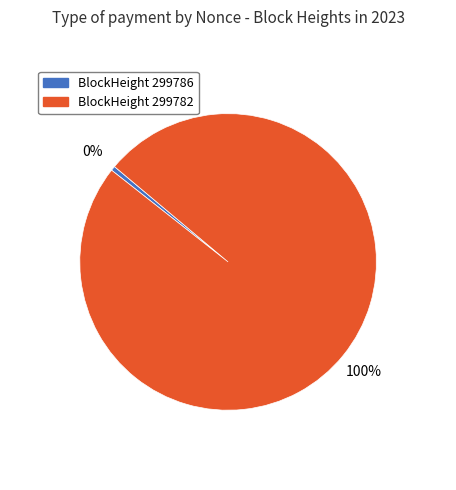

To the nearest percent, what is the average slice percentage?

50%